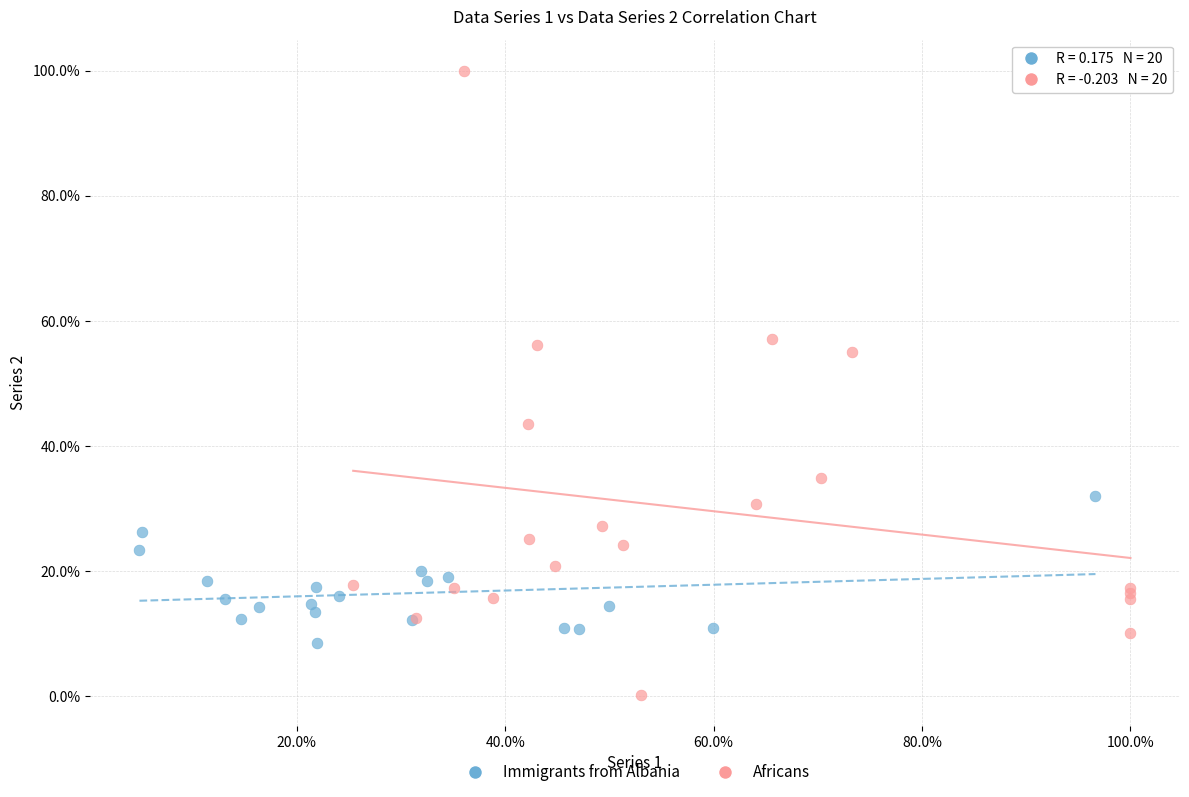

What are all the series names shown in the legend?

Immigrants from Albania, Africans